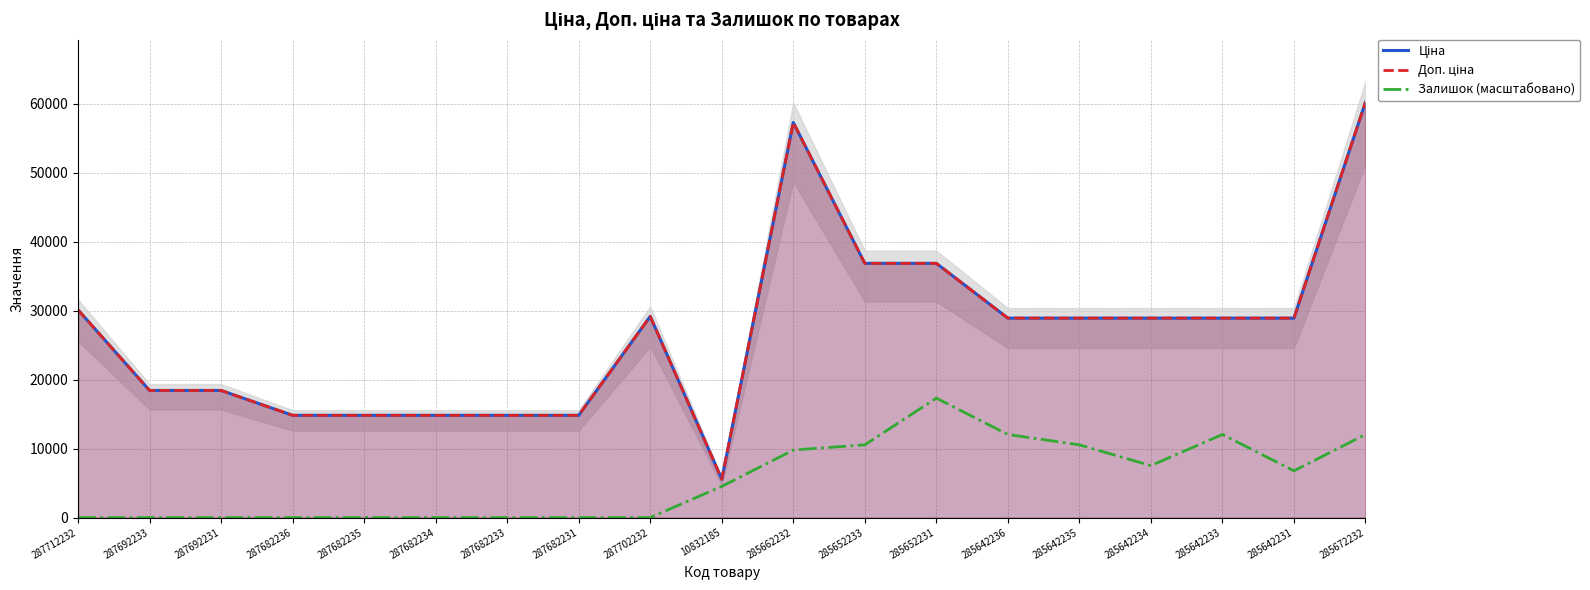

True or false: Ціна and Залишок (масштабовано) cross at least once.

False